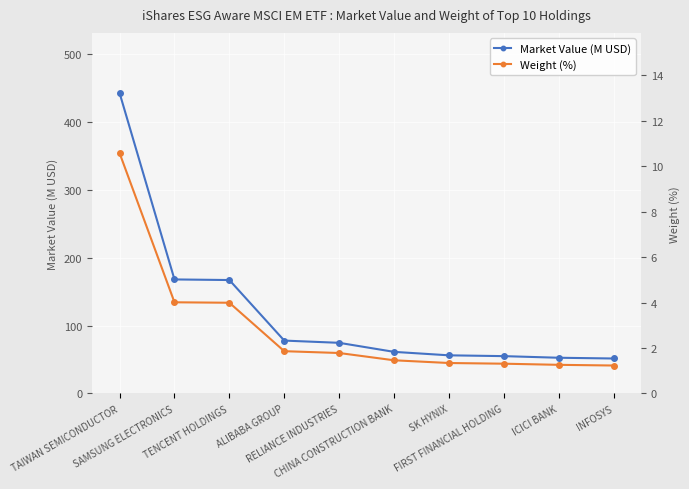

What is the label of the 8th point from the right?

TENCENT HOLDINGS